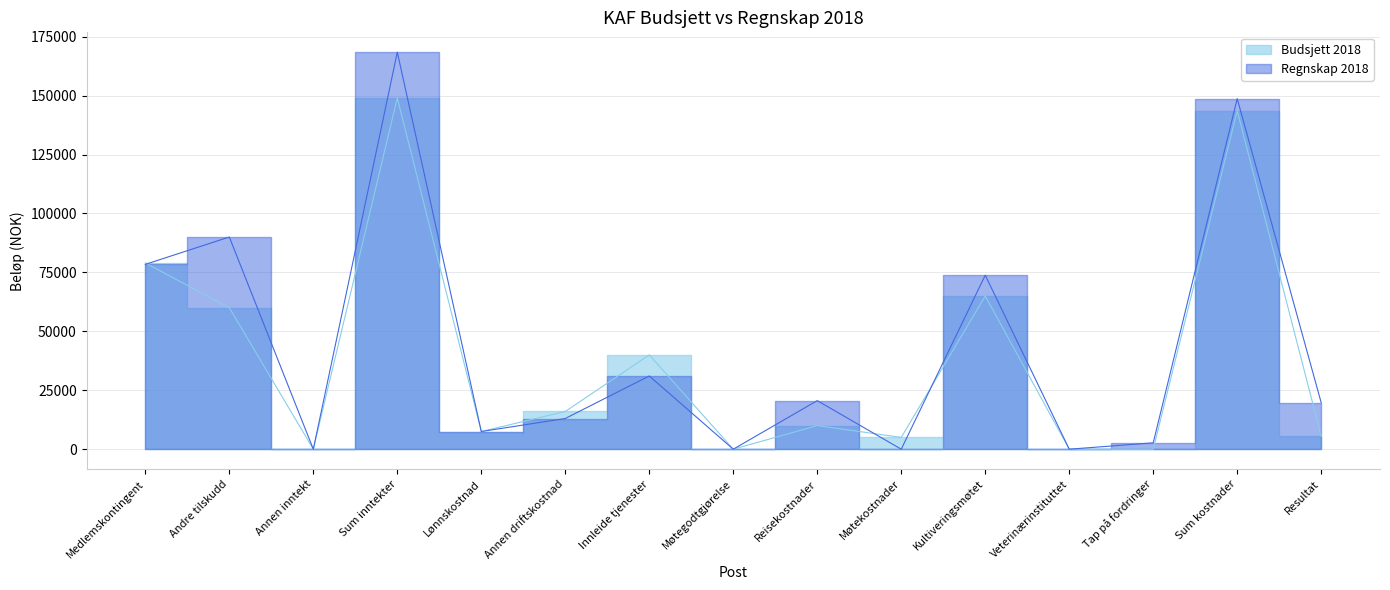

List the series in order of their peak value, lowest first.

Budsjett 2018, Regnskap 2018